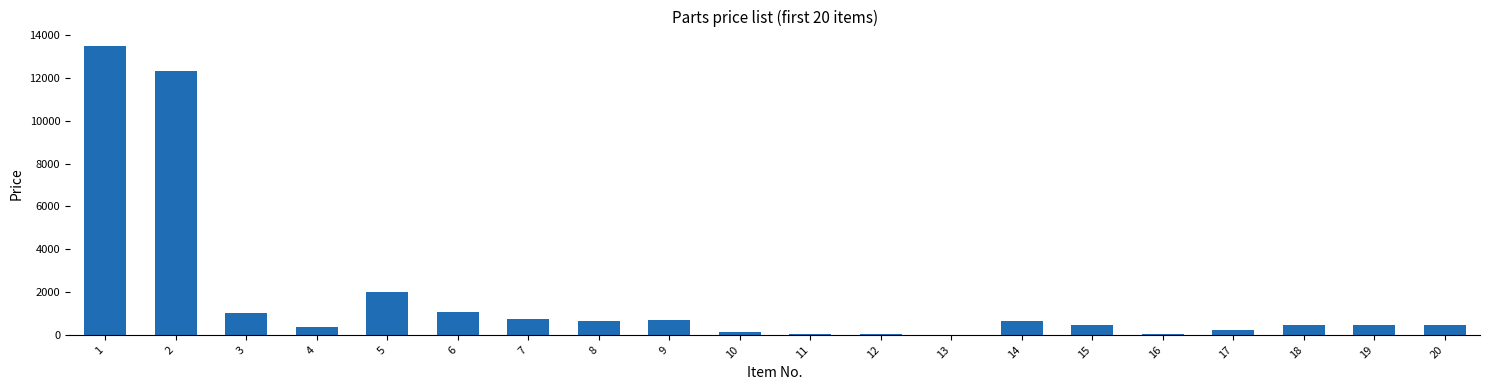

What is the change in value from 5 to 20?

-1525